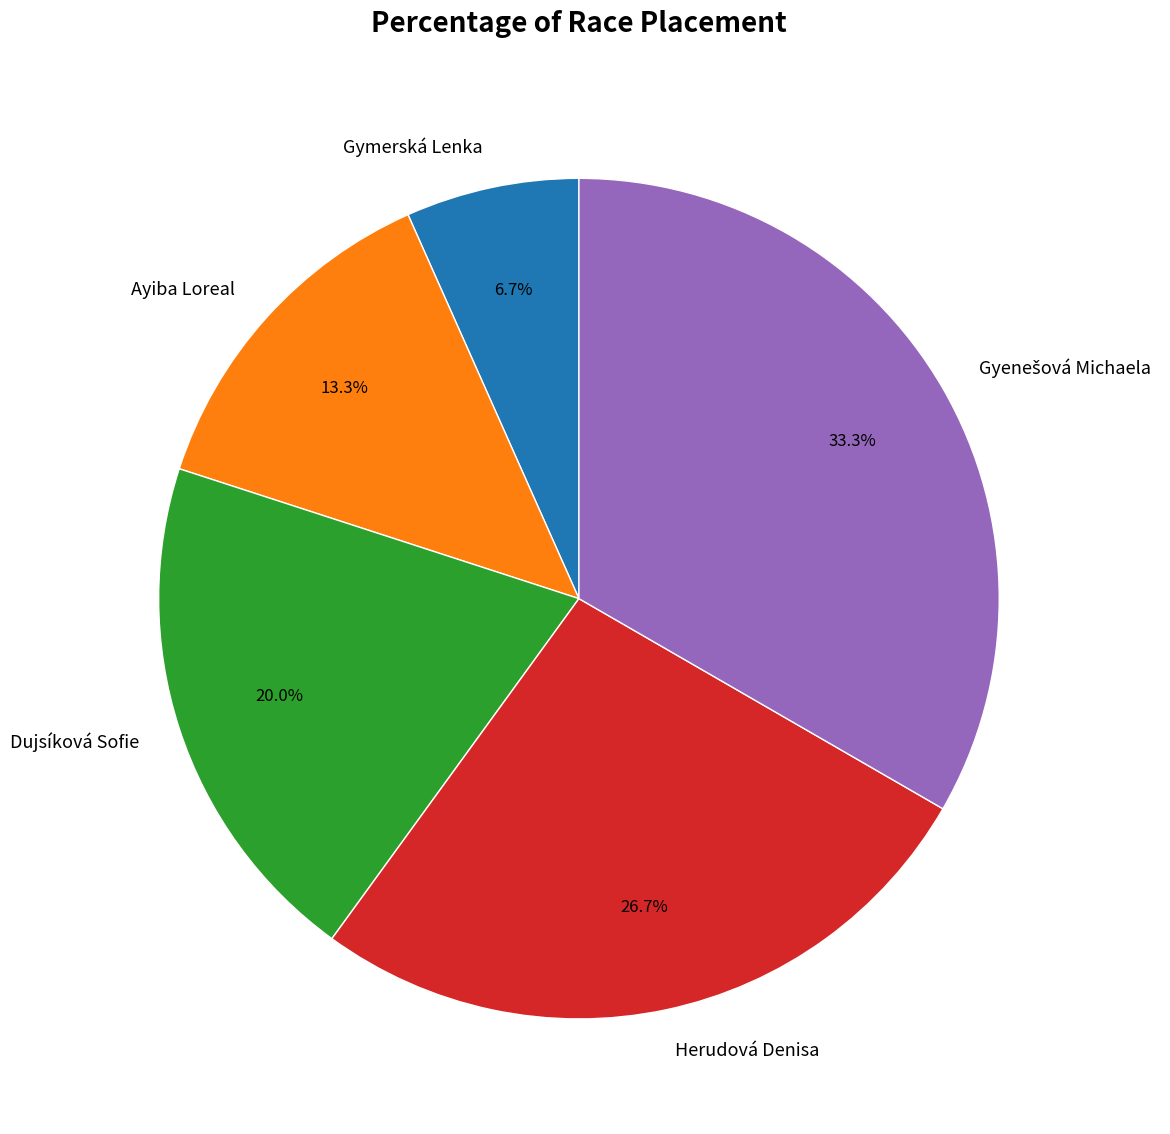

To the nearest percent, what portion does Gymerská Lenka represent?

7%